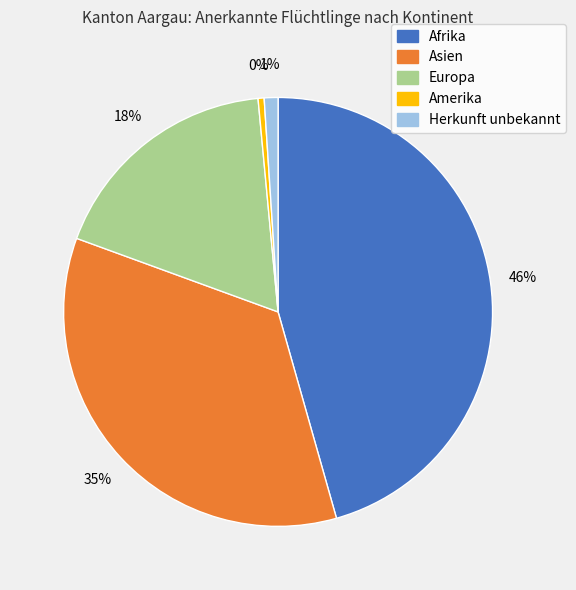

Is it true that Asien is 35% of the pie?

True